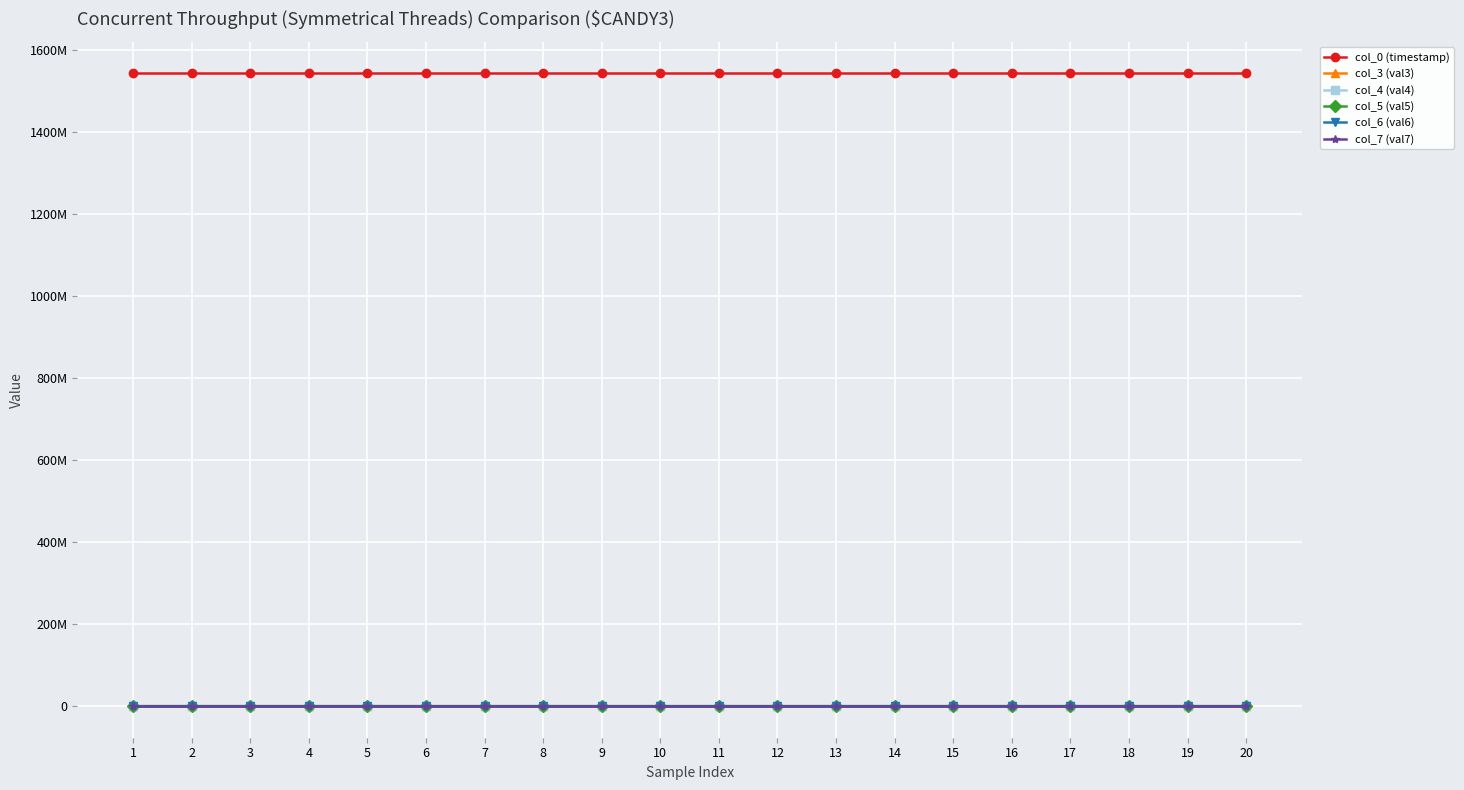

Which category has the highest value across all series?

20